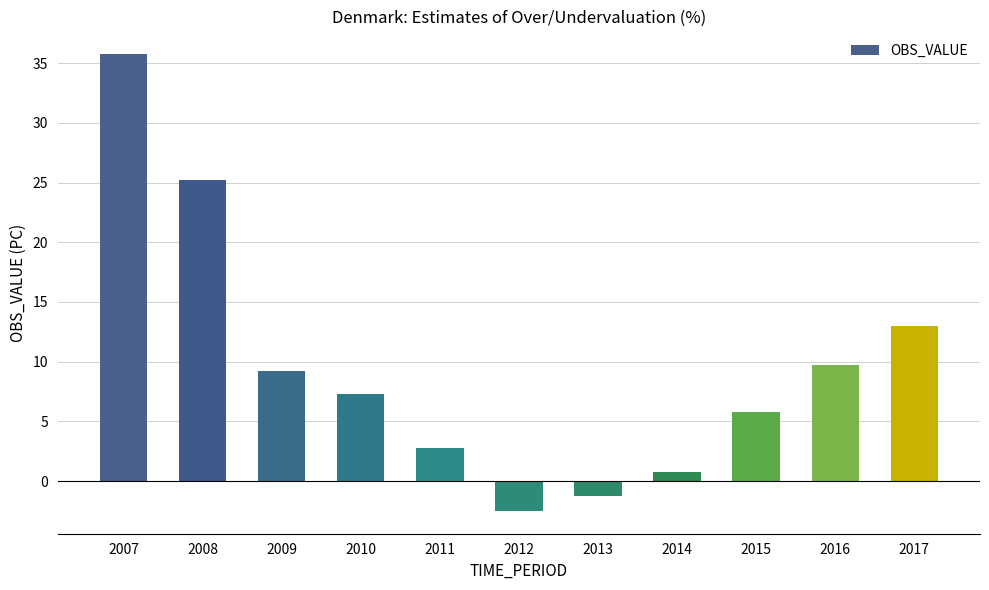

At which label does the data first exceed 7?

2007